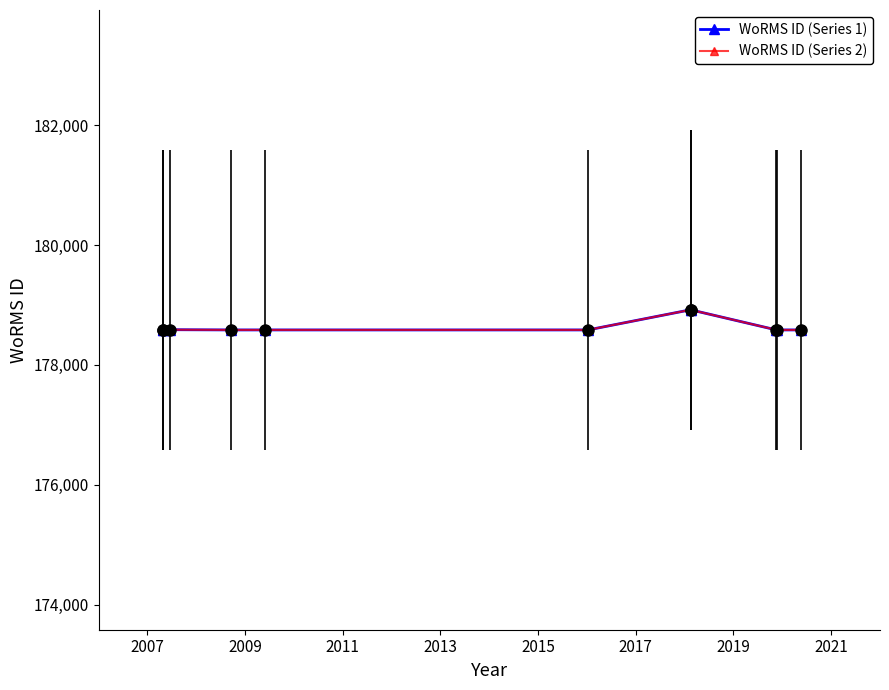

True or false: WoRMS ID (Series 1) has more than 0 interior local peaks.

True